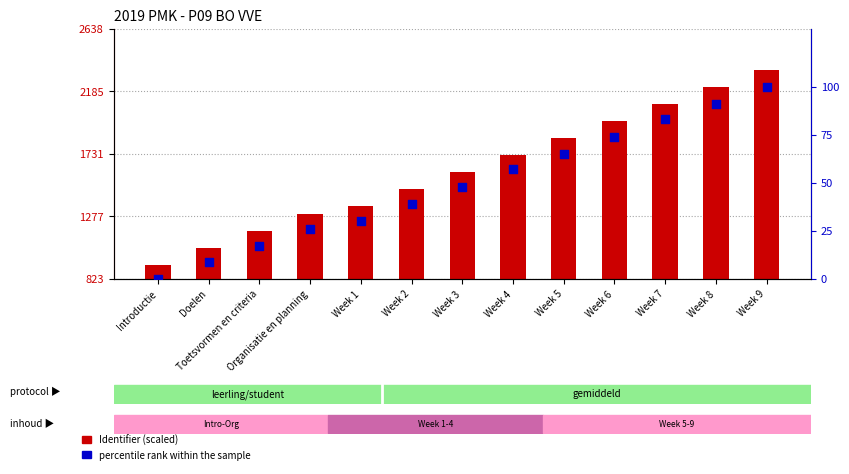

Is the value of percentile rank within the sample at Week 4 greater than the value of Identifier (scaled) at Week 3?

No